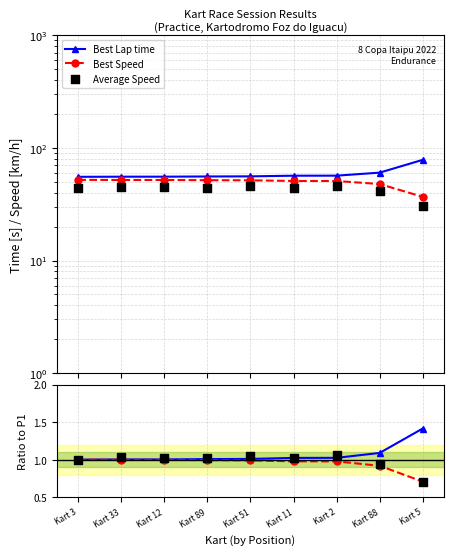

What is the total value across all series at Kart 2?

3.1